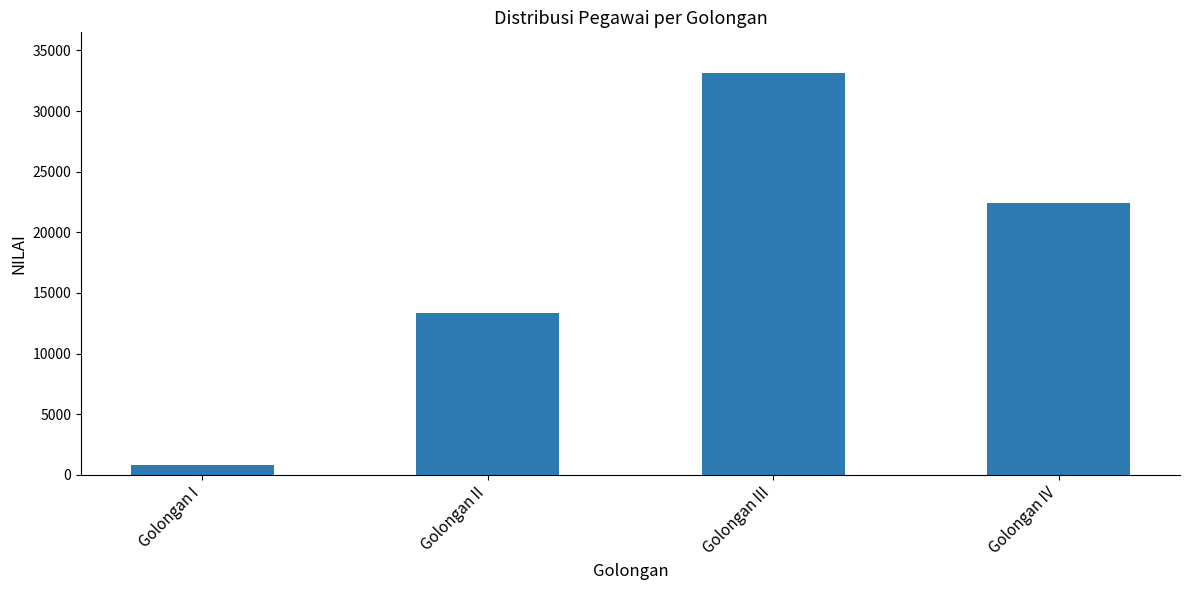

What position from the right is Golongan III?

2